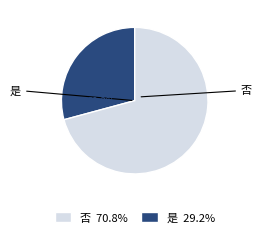

Is there any slice that represents more than half of the pie?

Yes